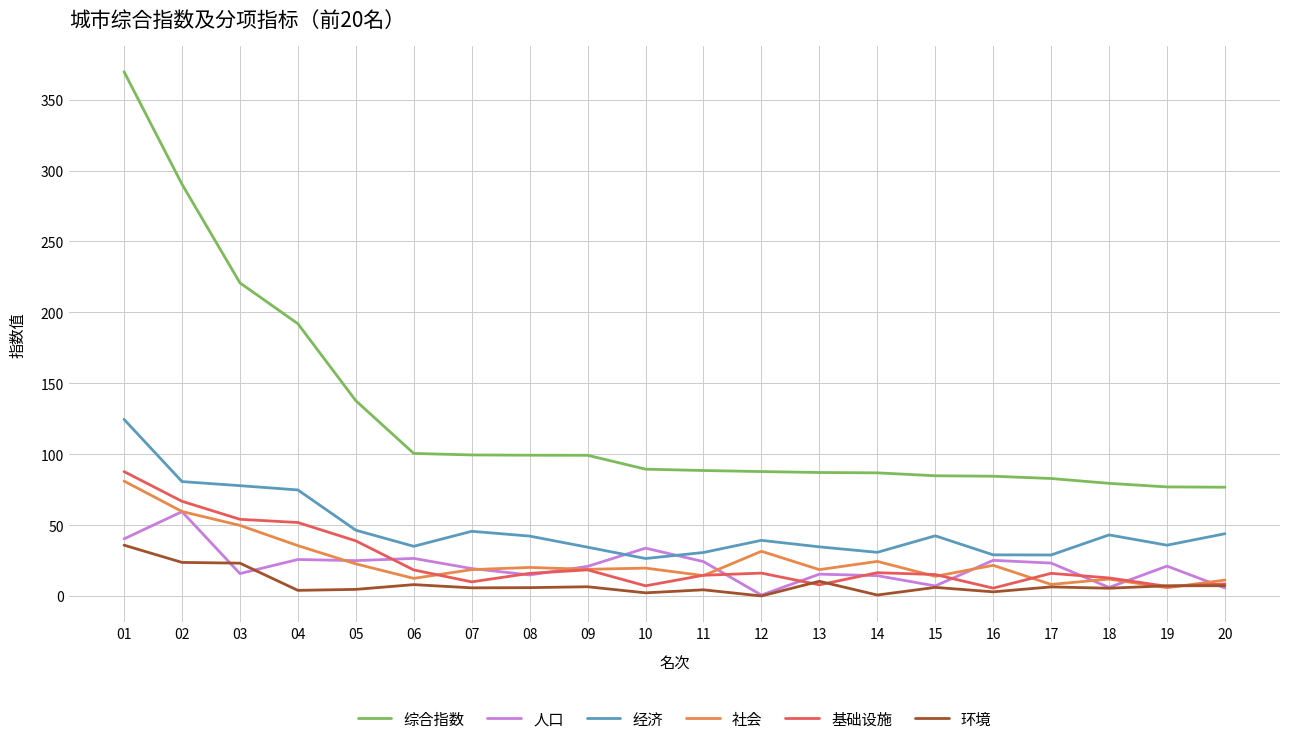

What is the total value across all series at 06?

201.1